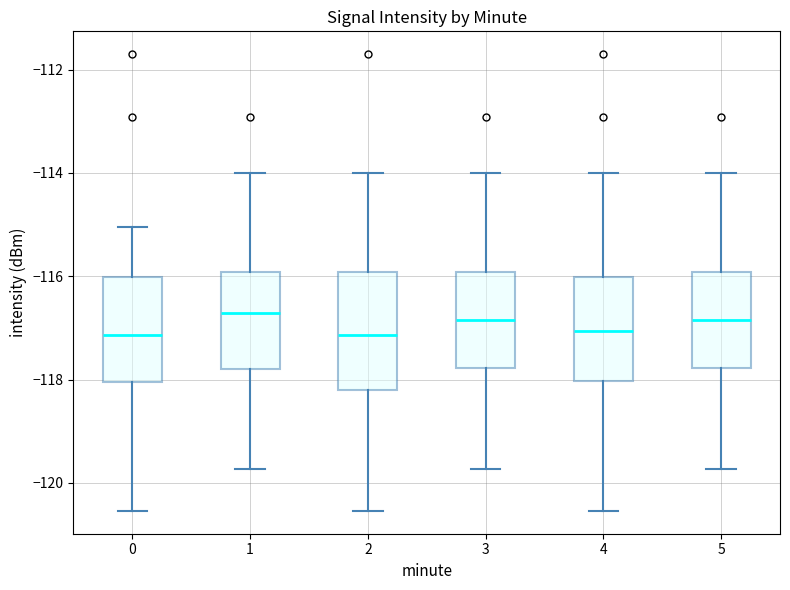

Reading left to right, read every box against the y-axis: the position of its median line, the range the box covers, and the ends of its whiskers. The values are not printed on the chart, so give them approximately, as read against the axis.

0: median -117.2, box -118.0 to -116.0, whiskers -120.6 to -115.0
1: median -116.8, box -117.8 to -116.0, whiskers -119.8 to -114.0
2: median -117.2, box -118.2 to -116.0, whiskers -120.6 to -114.0
3: median -116.8, box -117.8 to -116.0, whiskers -119.8 to -114.0
4: median -117.0, box -118.0 to -116.0, whiskers -120.6 to -114.0
5: median -116.8, box -117.8 to -116.0, whiskers -119.8 to -114.0